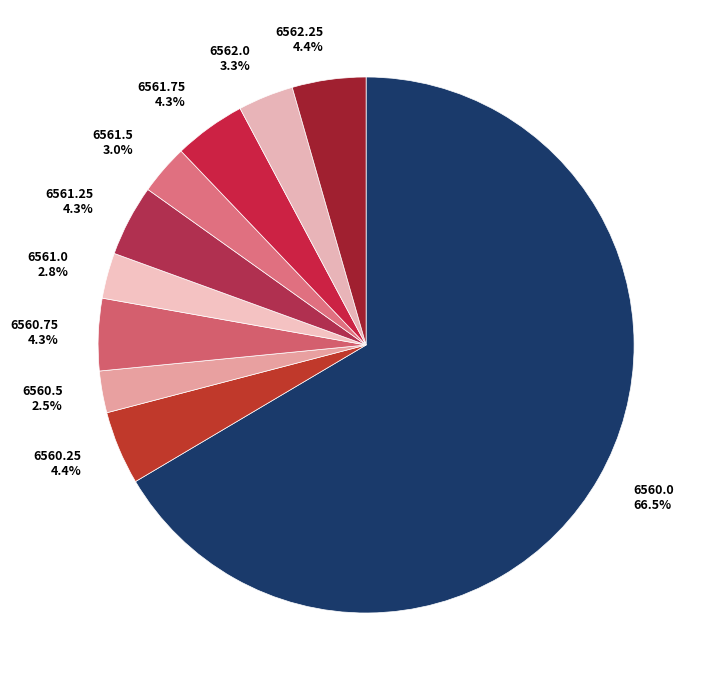

Approximately how many times larger is the value at 6561.5 compared to 6562.25?

0.7